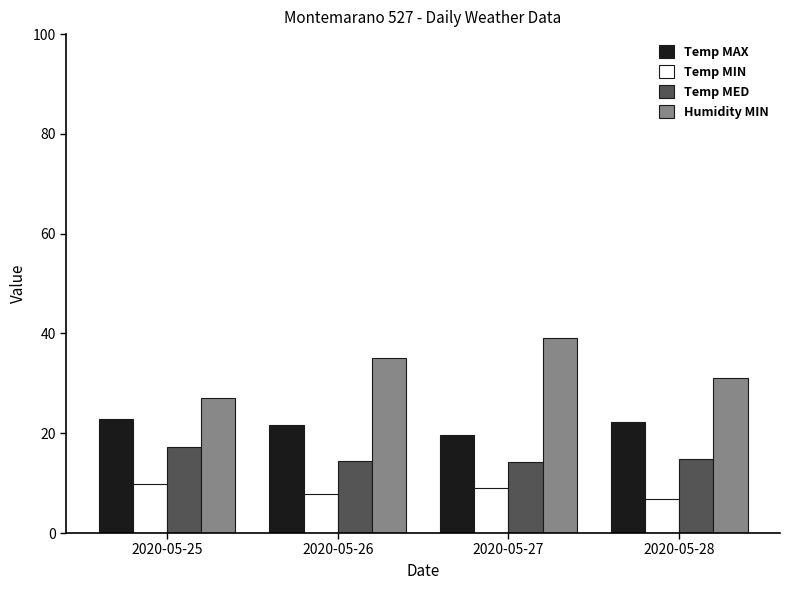

How many groups of bars are there?

4